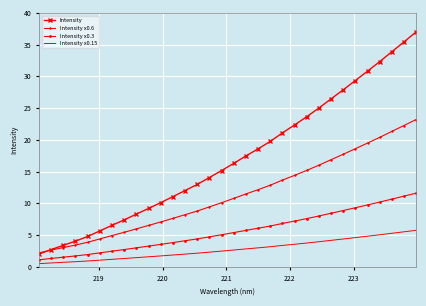

List the series in order of their overall mean, lowest first.

Intensity x0.15, Intensity x0.3, Intensity x0.6, Intensity